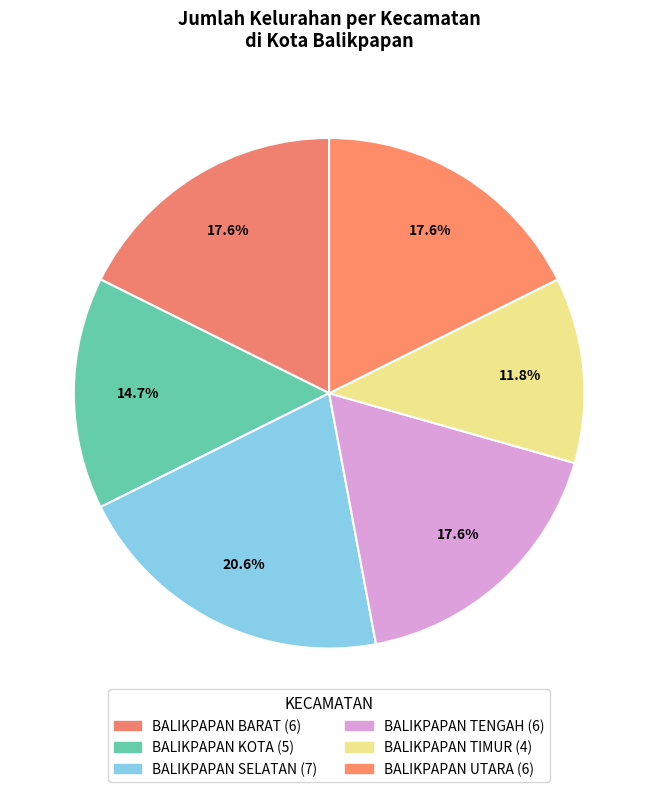

To the nearest percent, what percentage of the pie is BALIKPAPAN TIMUR?

12%